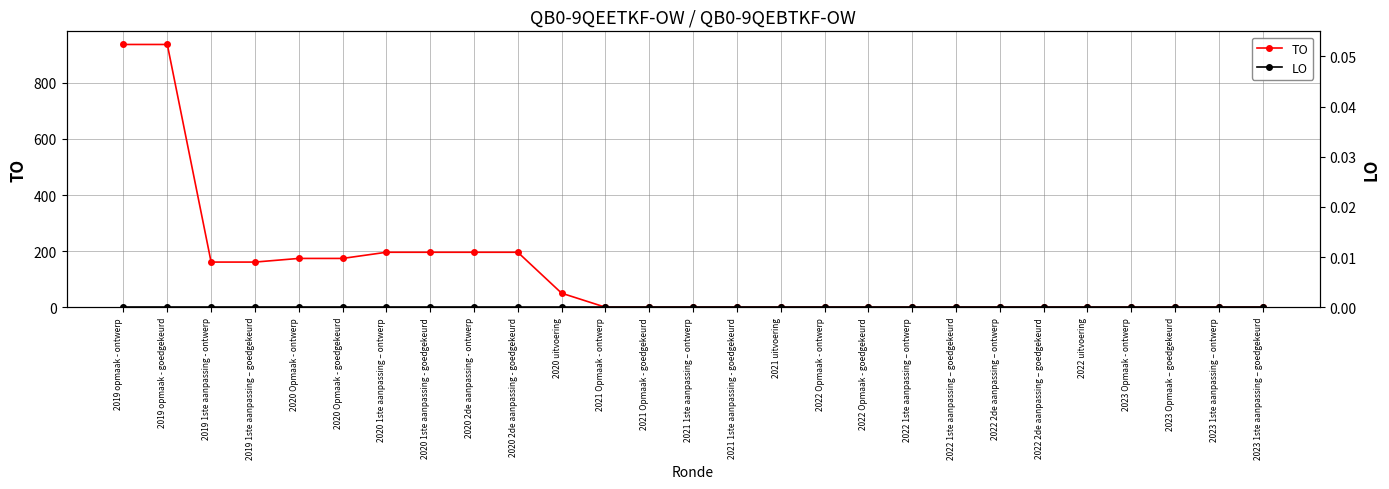

What position from the right is 2023 Opmaak – goedgekeurd?

3